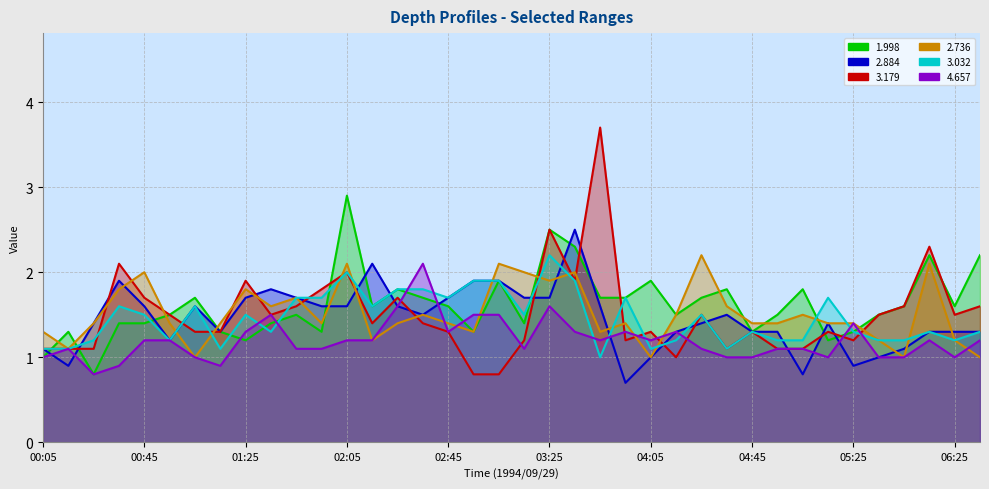

True or false:   2.884 has more than 1 points higher than both neighbors.

True